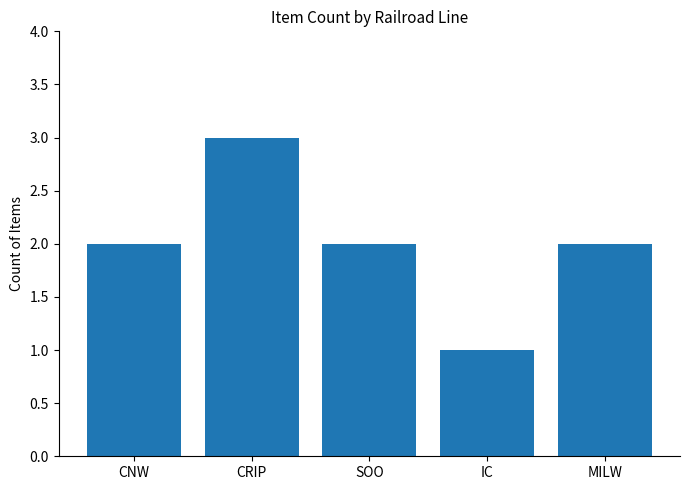

What is the change in value from CRIP to MILW?

-1